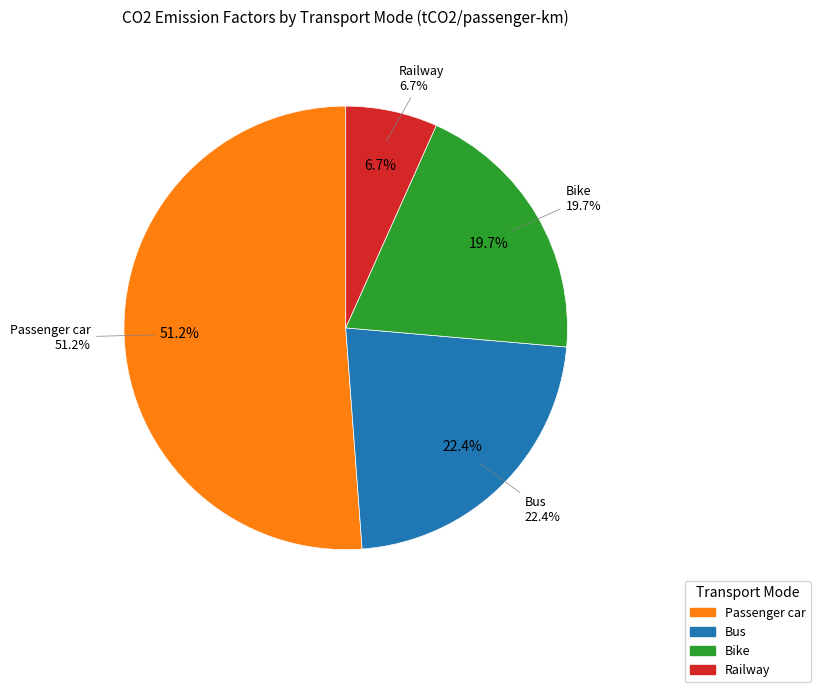

True or false: Bike accounts for 20% of the total.

True